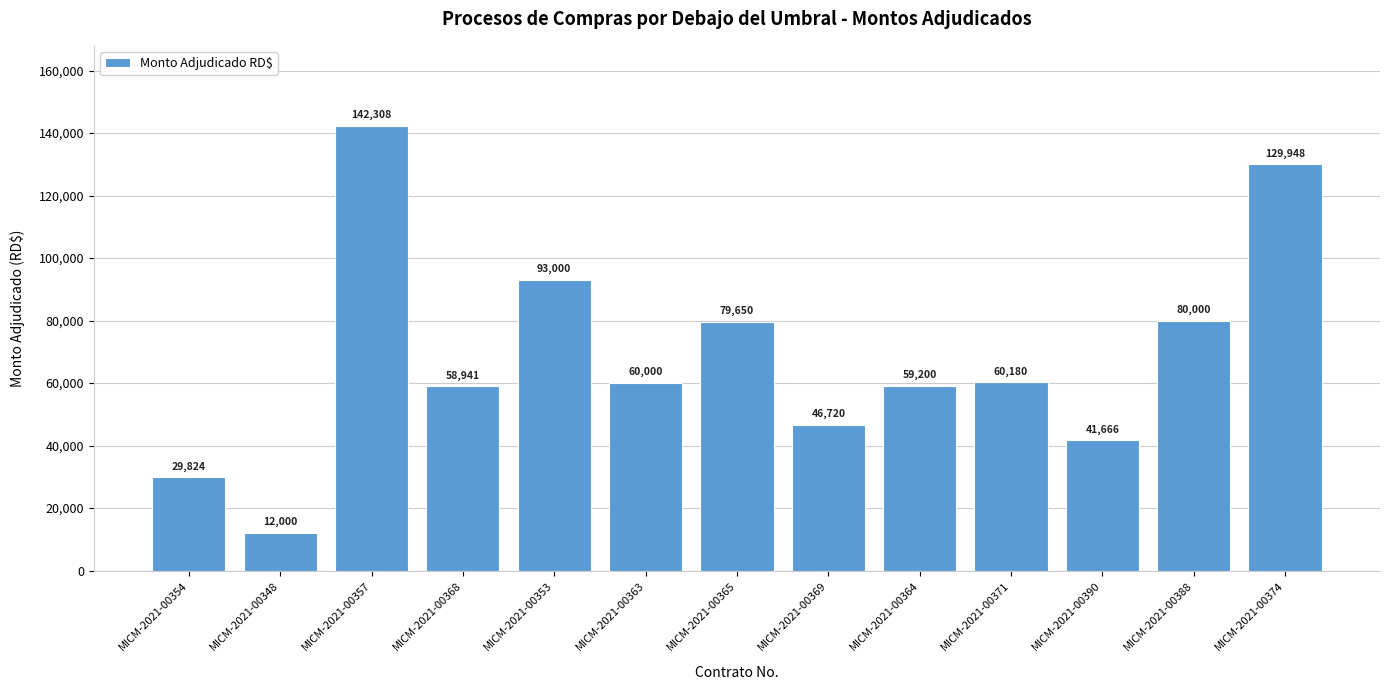

Which label corresponds to the smallest value in the chart?

MICM-2021-00348